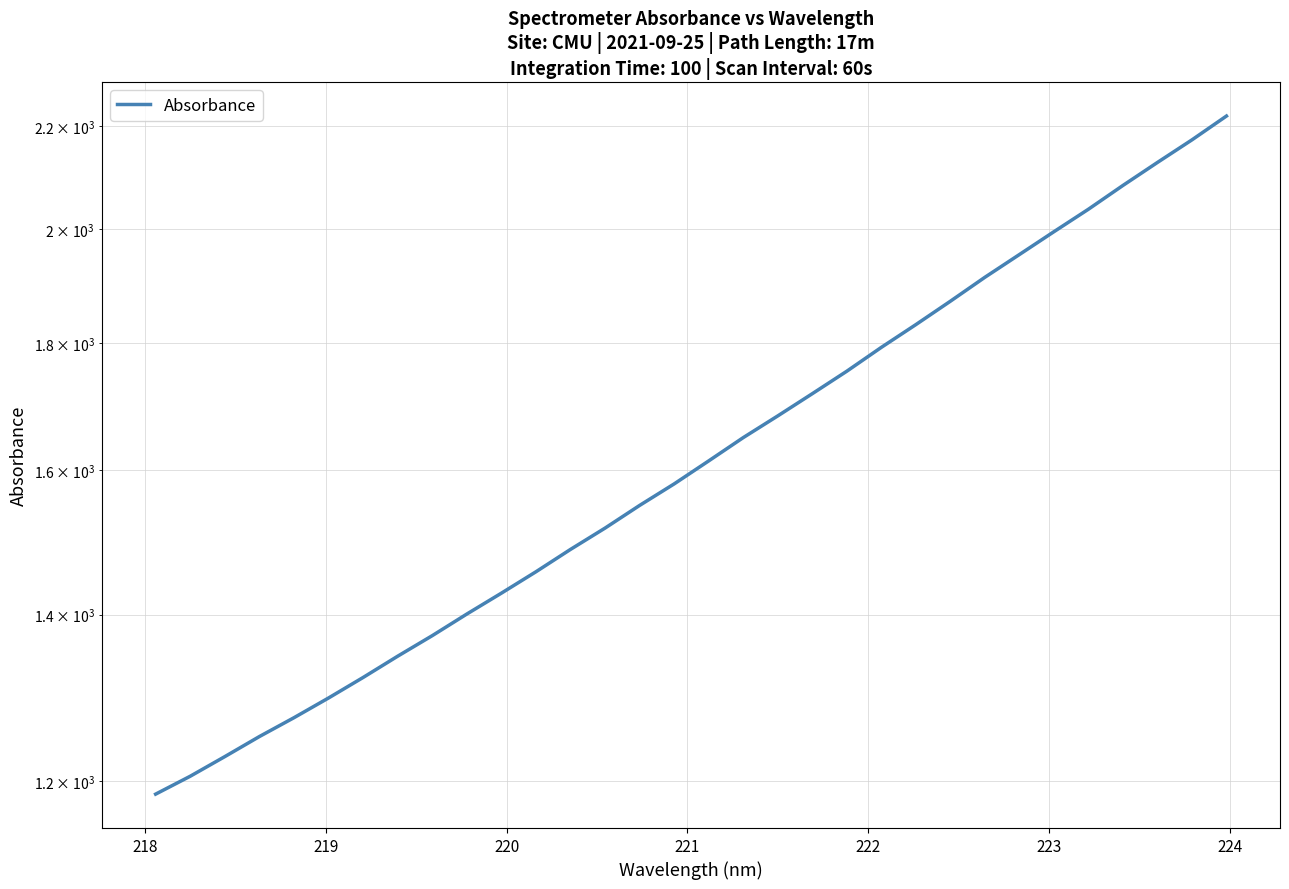

How many lines are shown in the chart?

1